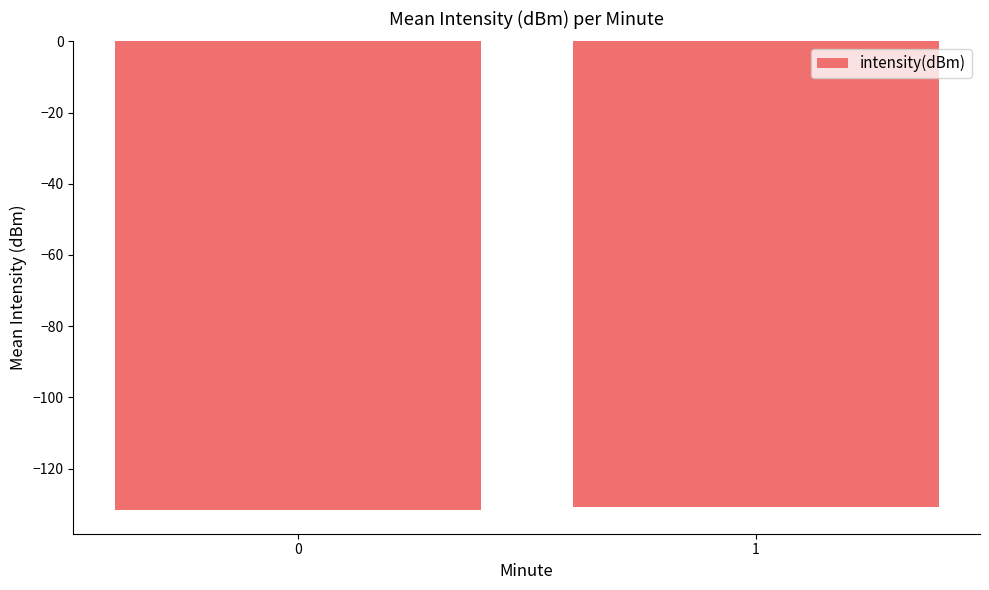

The chart shows a value of -131.7 at 0. True or false?

True